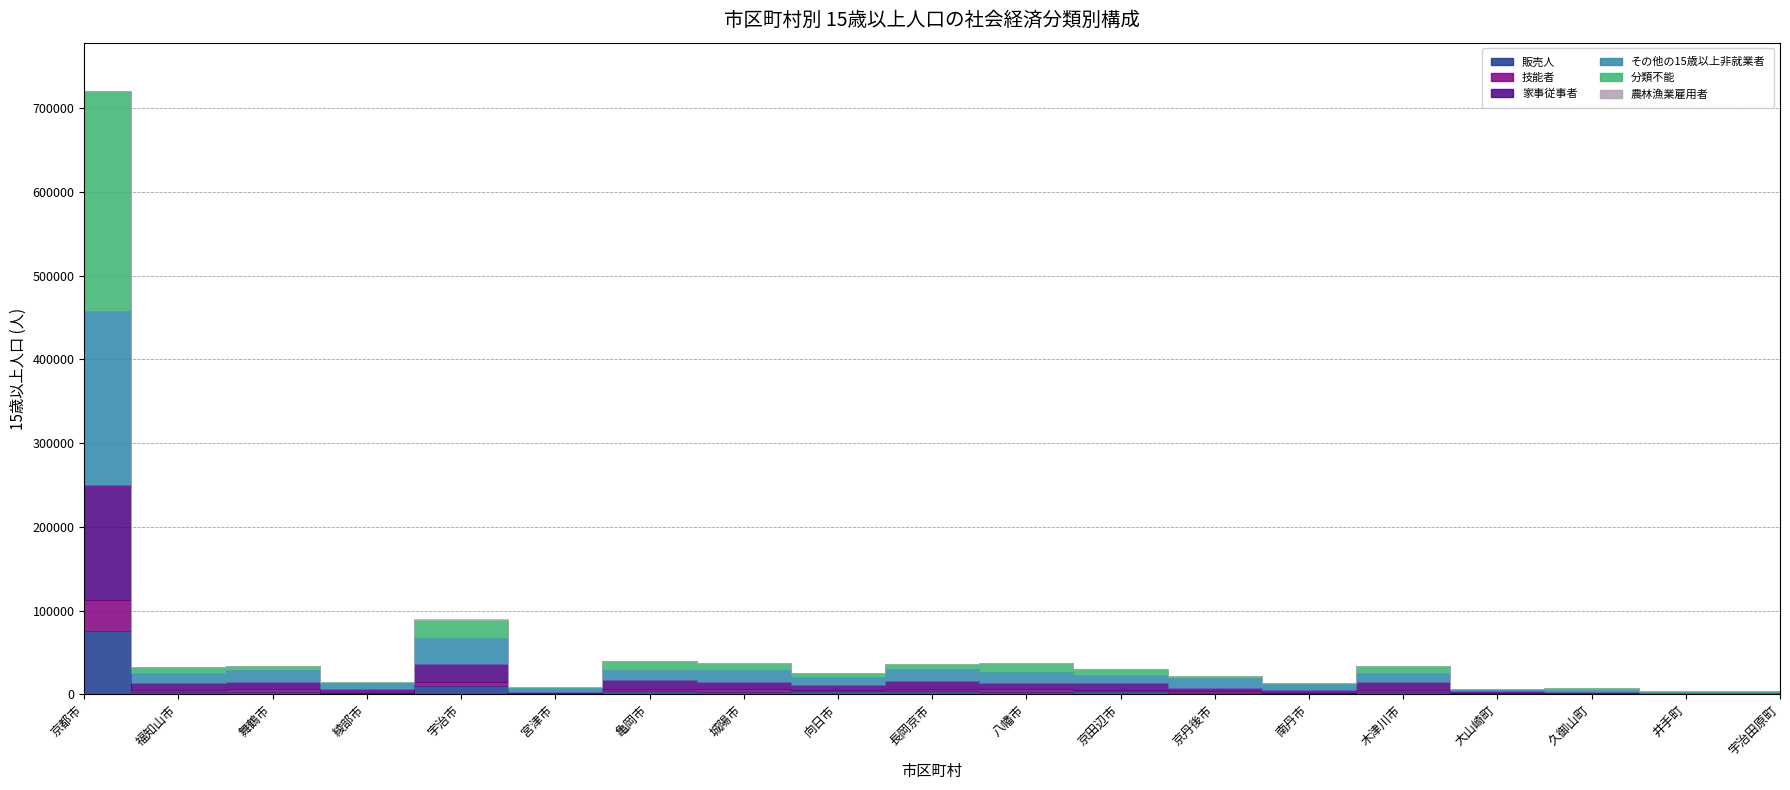

What is the sum of all 販売人 values?

124610